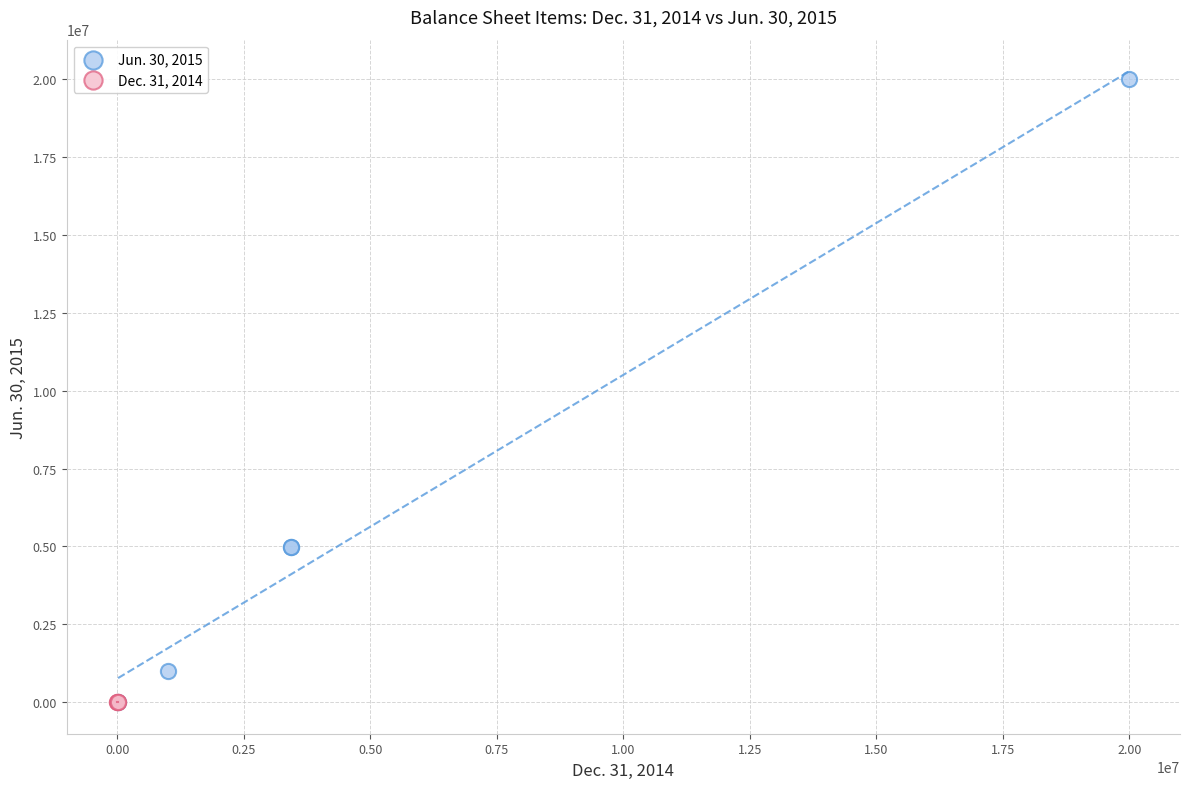

Which series contains the highest Y value?

Jun. 30, 2015